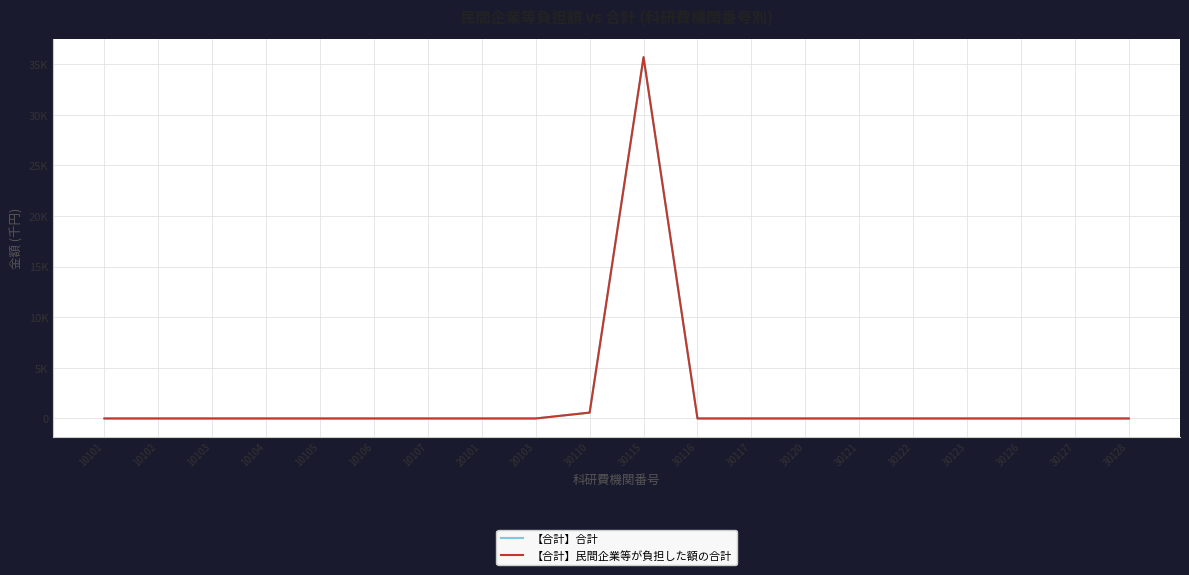

Does the chart display data point markers on the line(s)?

No